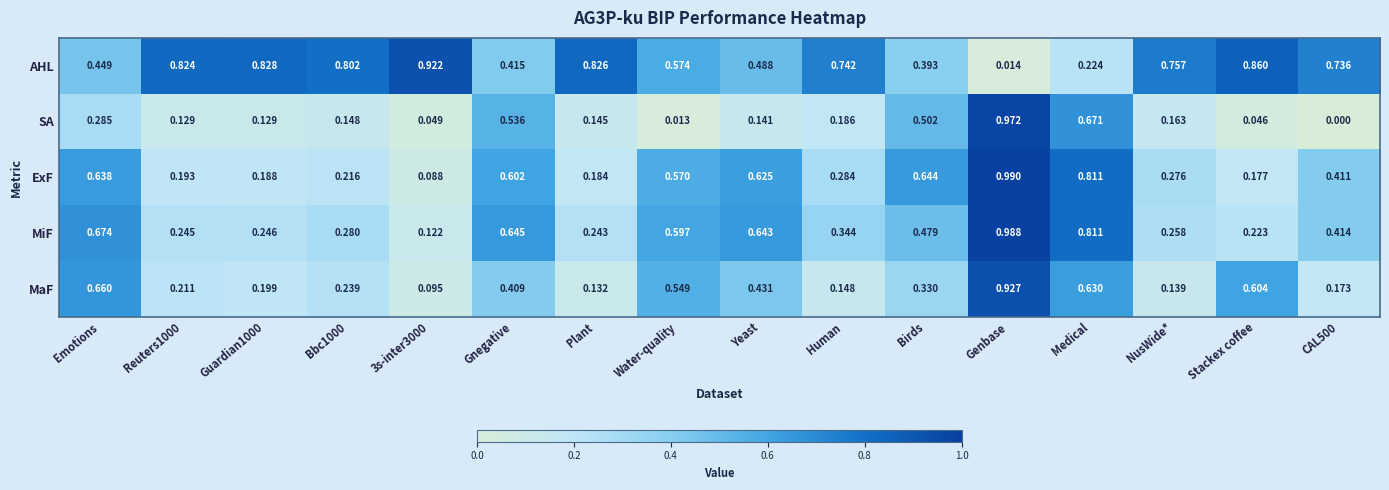

List the series in order of their peak value, highest first.

ExF, MiF, SA, MaF, AHL